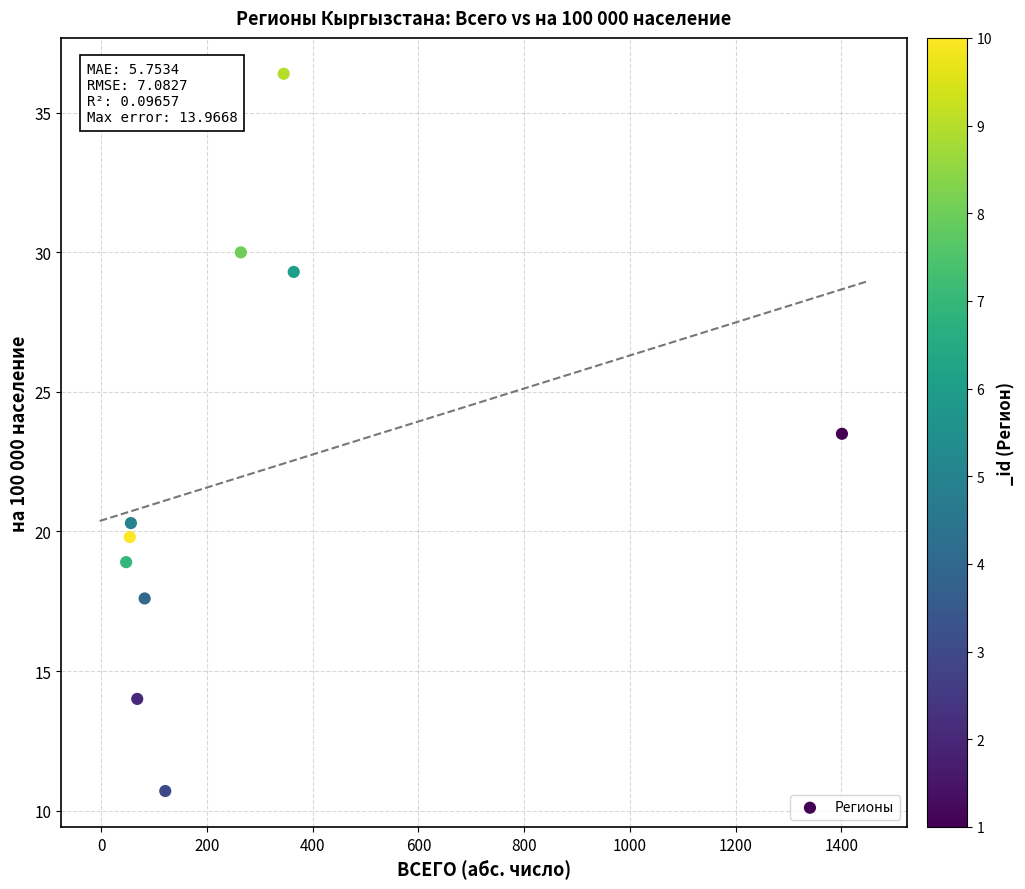

What Y value in the scatter plot is closest to 23?

23.5